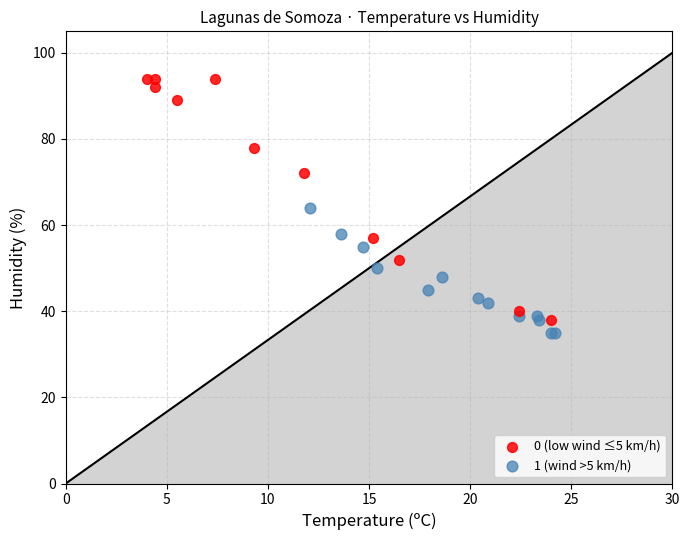

Which series has the largest Y range (max minus min)?

0 (low wind ≤5 km/h)